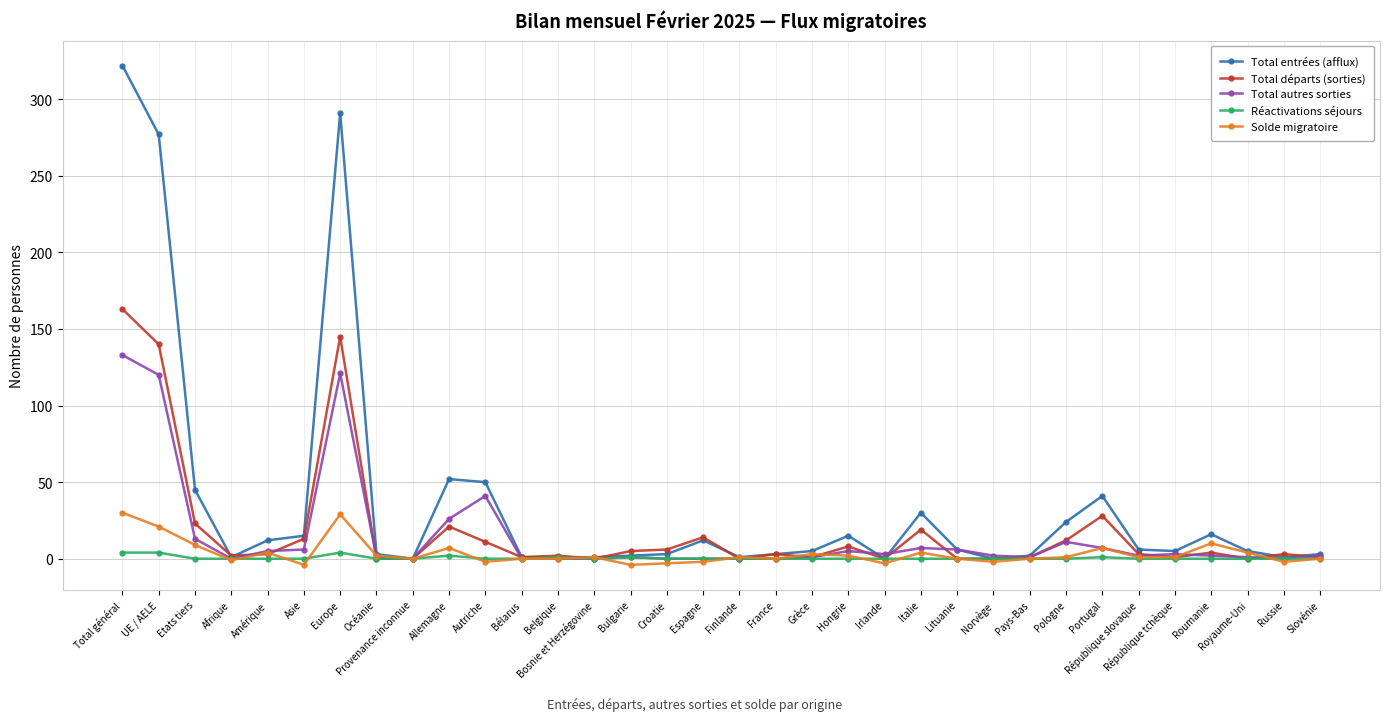

What is the approximate value of Total entrées (afflux) at Italie?

30